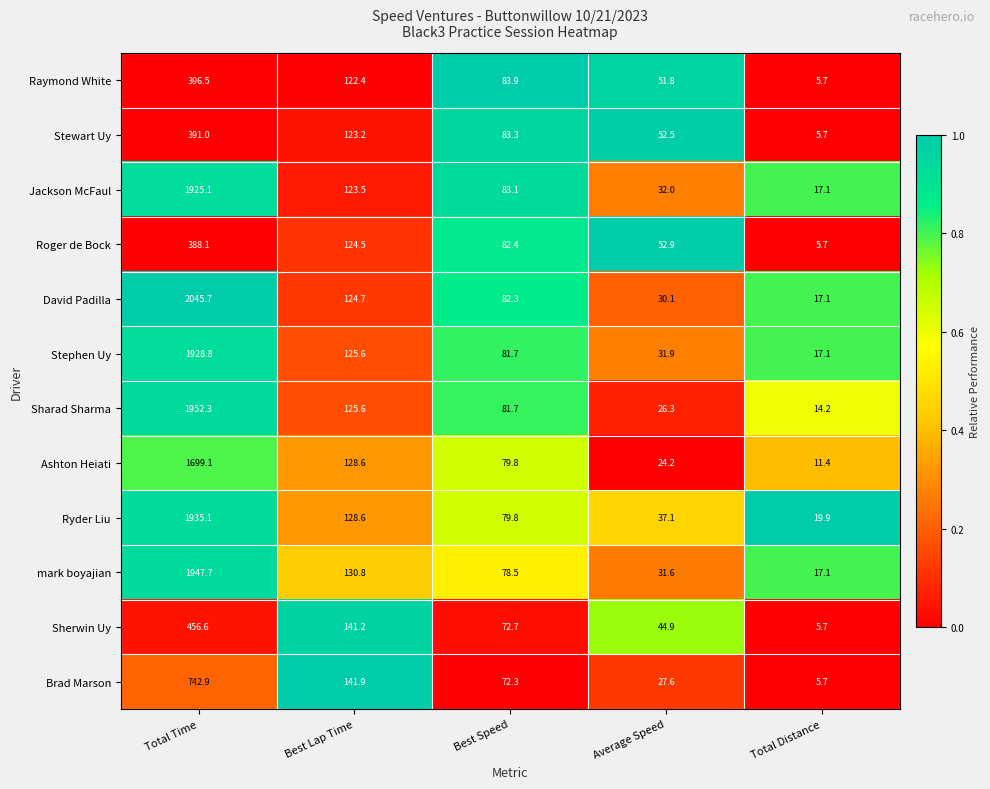

What is the approximate value of Stewart Uy at Average Speed?

52.5